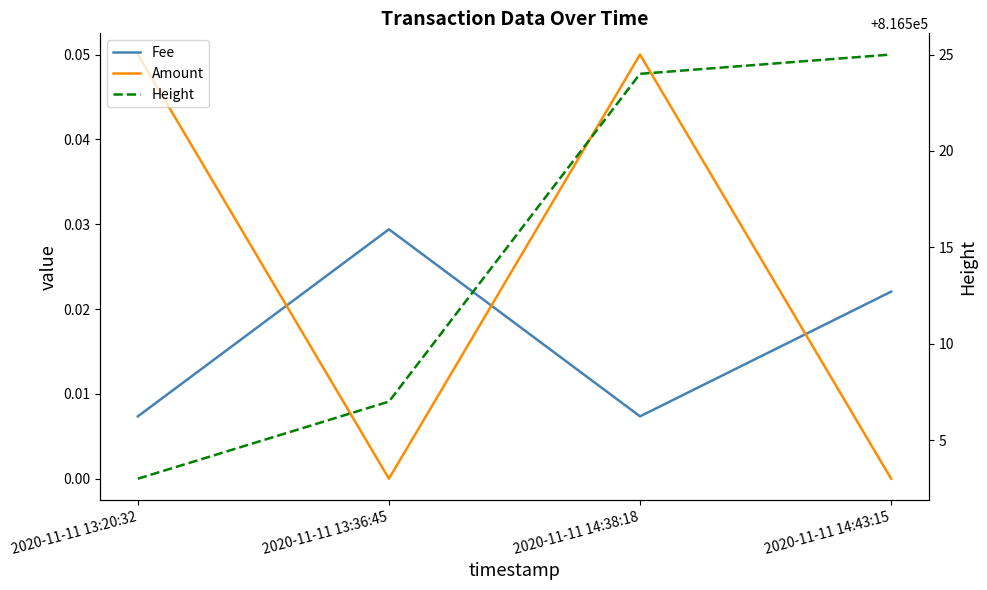

What position from the left is 2020-11-11 13:20:32?

1